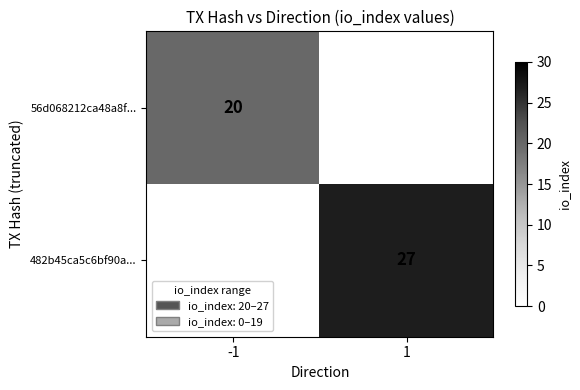

The 482b45ca5c6bf90a... series shows 27 at 1. True or false?

True